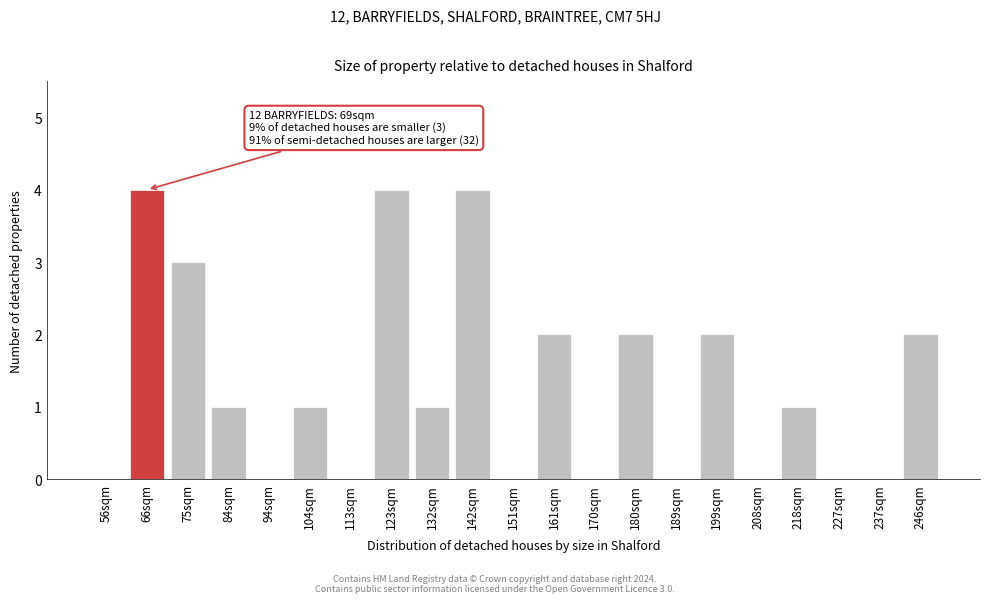

Reading left to right, list all the values displayed in this chart.

56sqm=0	66sqm=4	75sqm=3	84sqm=1	94sqm=0	104sqm=1	113sqm=0	123sqm=4	132sqm=1	142sqm=4	151sqm=0	161sqm=2	170sqm=0	180sqm=2	189sqm=0	199sqm=2	208sqm=0	218sqm=1	227sqm=0	237sqm=0	246sqm=2